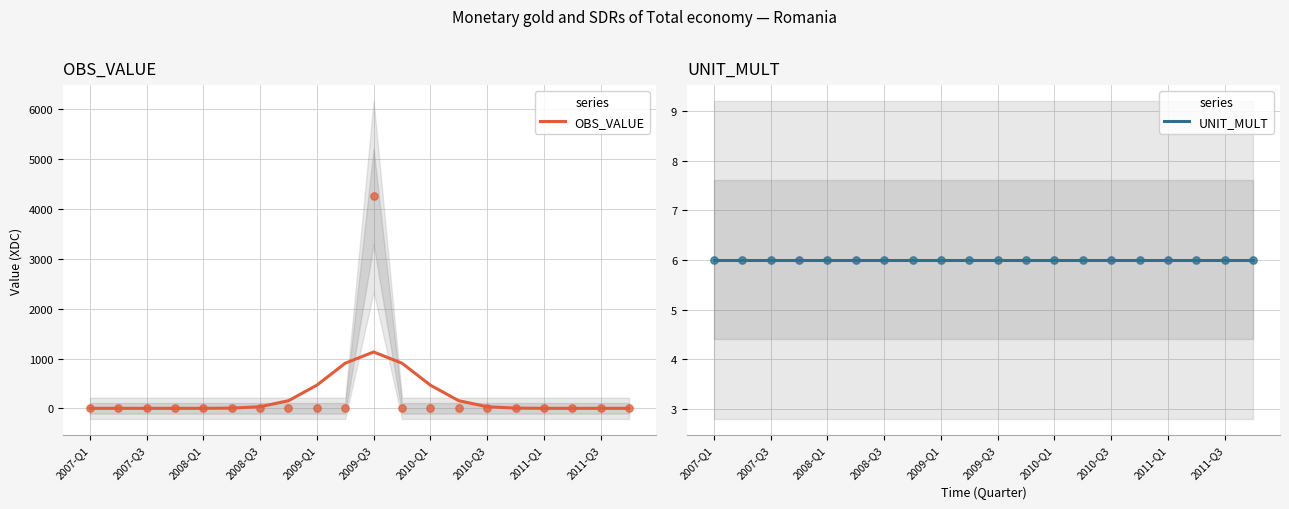

What are all the series names shown in the legend?

OBS_VALUE, UNIT_MULT